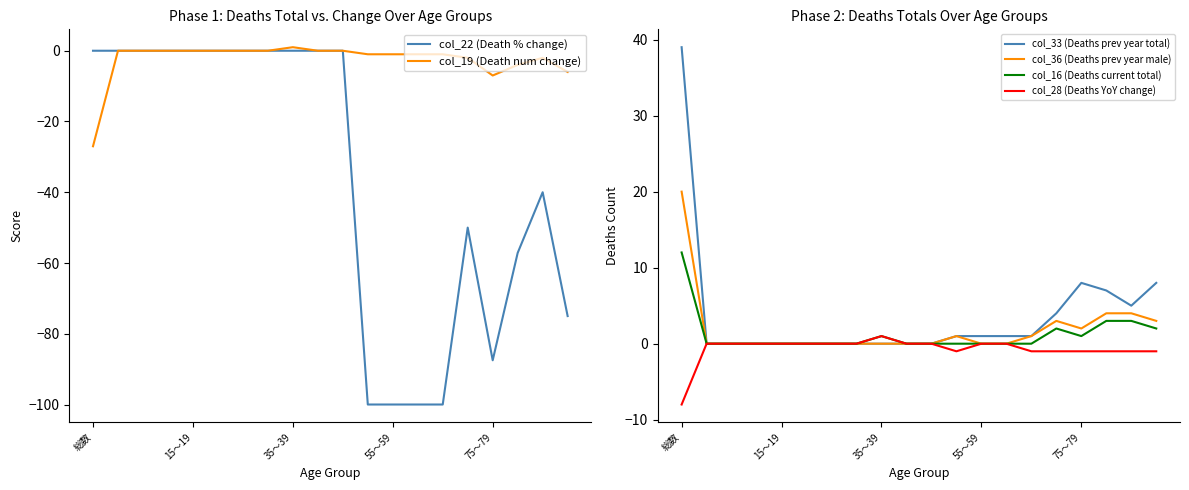

How many data points in col_19 (Death num change) are above 0?

1